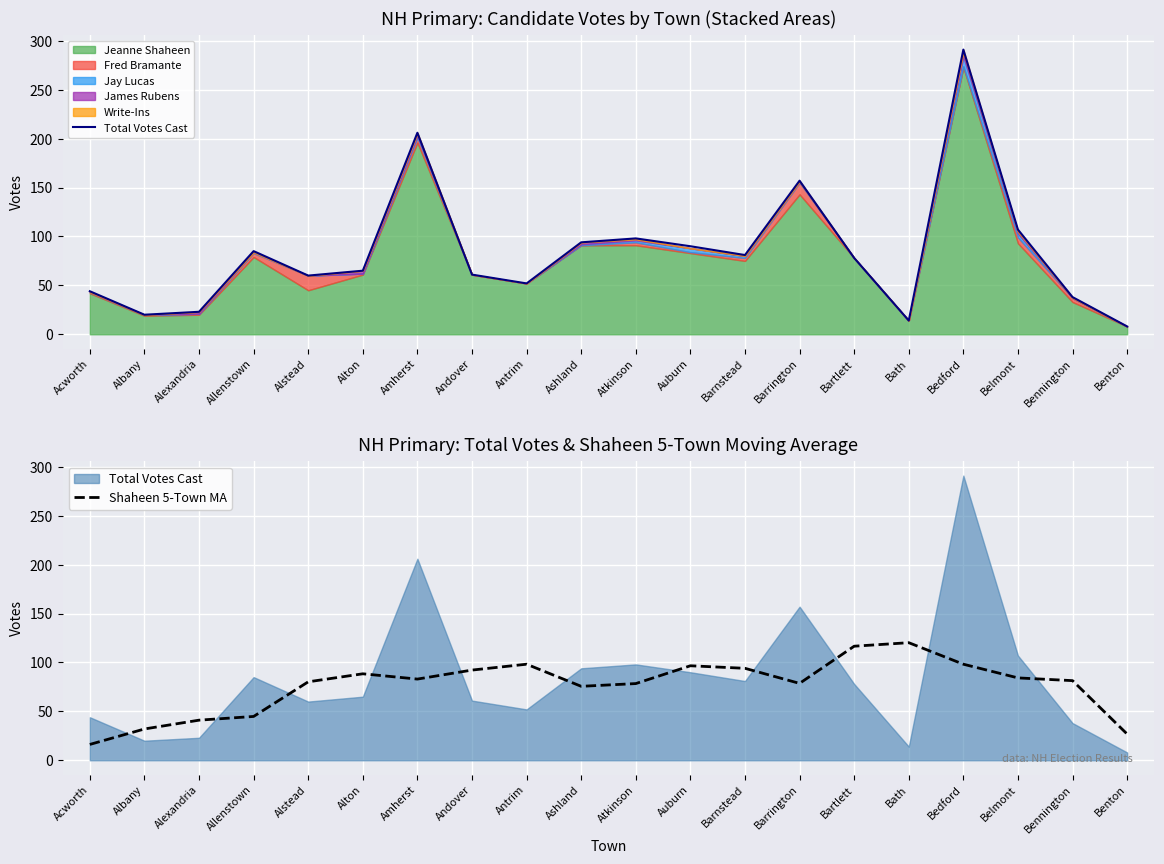

What is the difference between the second highest and minimum values in the Total Votes Cast series?

198.0